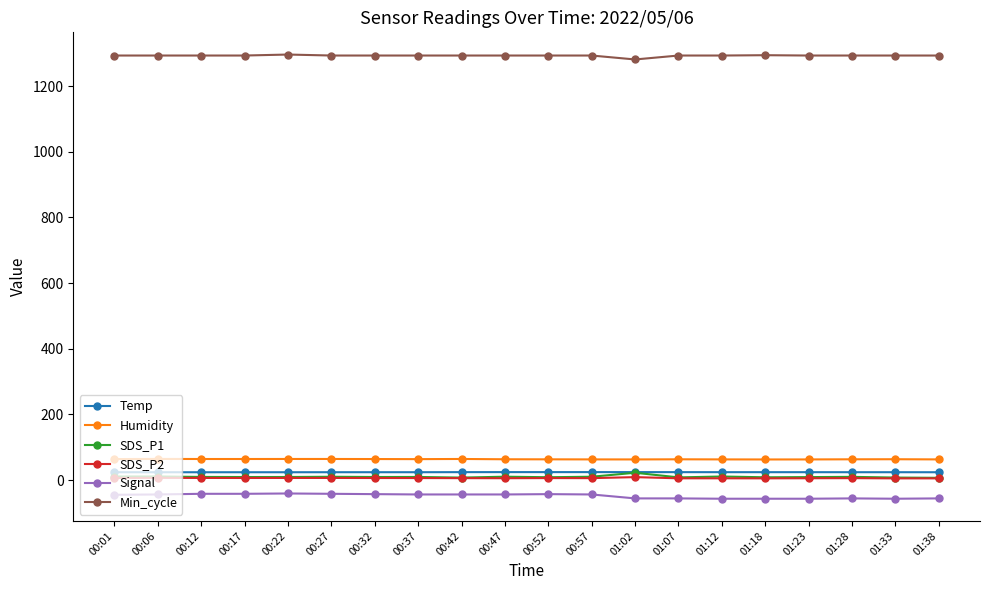

How many lines are shown in the chart?

6